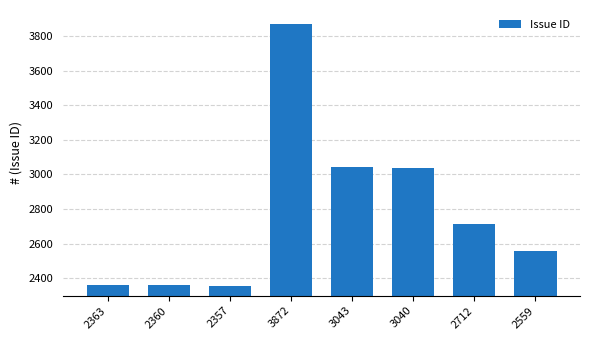

At which category does the chart reach its peak across all series?

3872